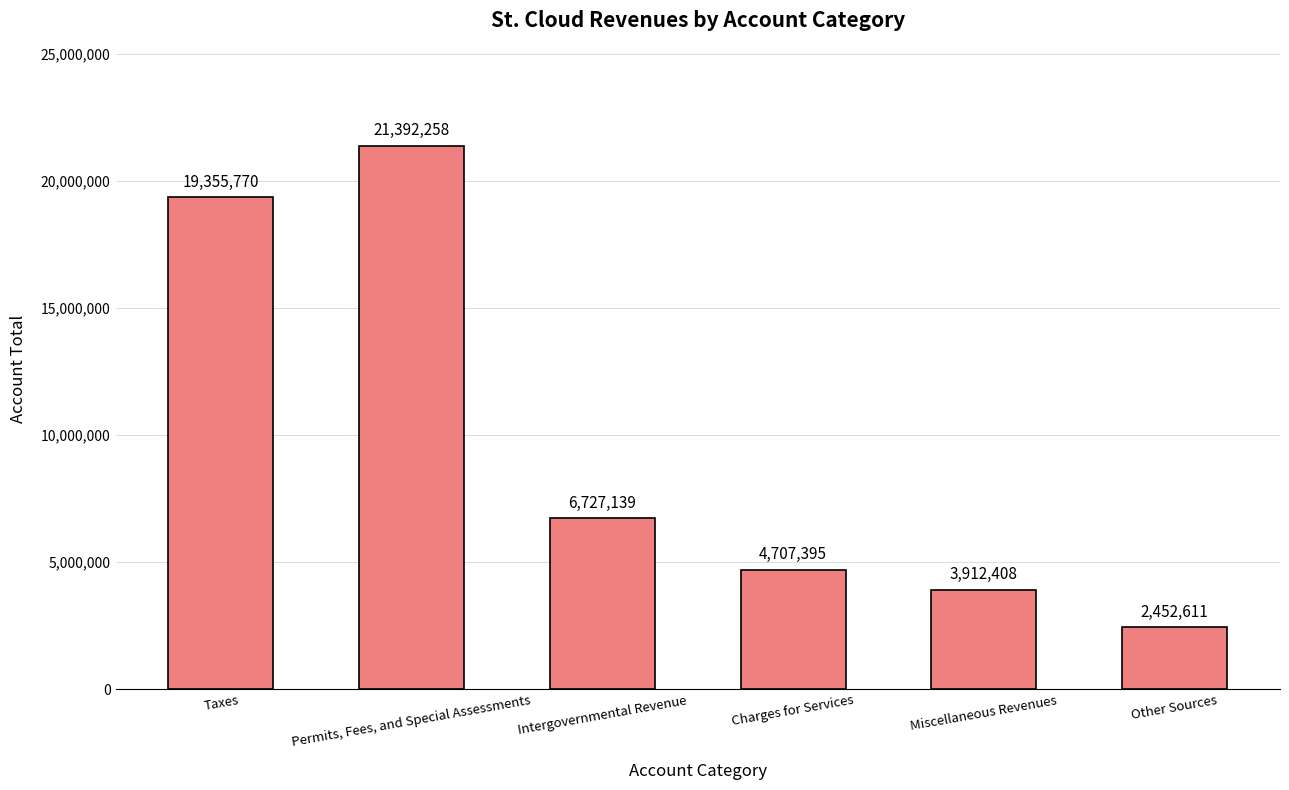

Which label corresponds to the largest value in the chart?

Permits, Fees, and Special Assessments